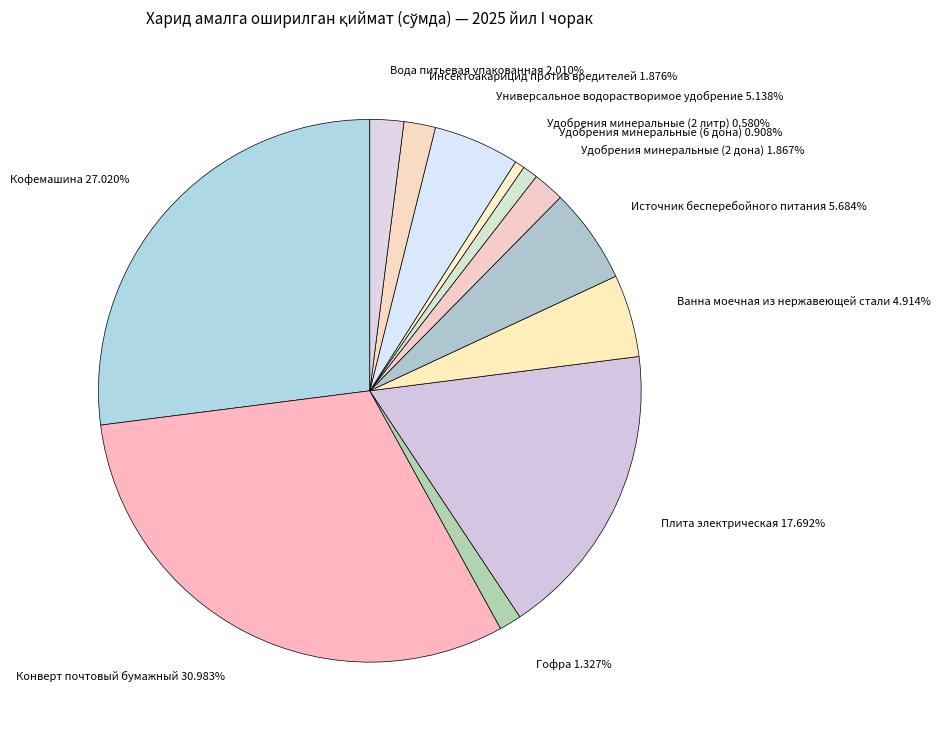

Approximately how many times larger is the value at Удобрения минеральные (2 дона) 1.867% compared to Удобрения минеральные (2 литр) 0.580%?

3.2